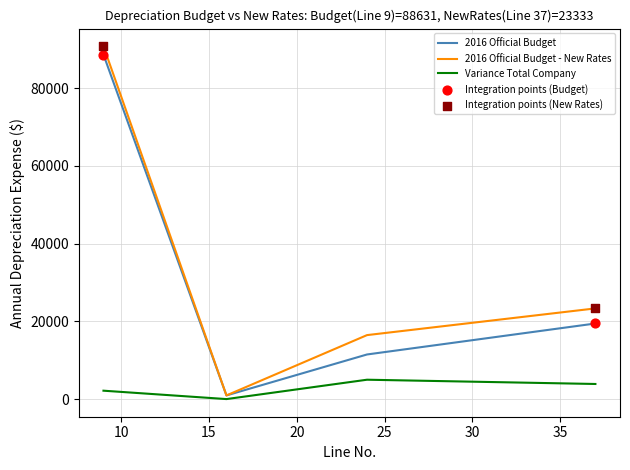

At how many categories does at least one series exceed 79879?

1